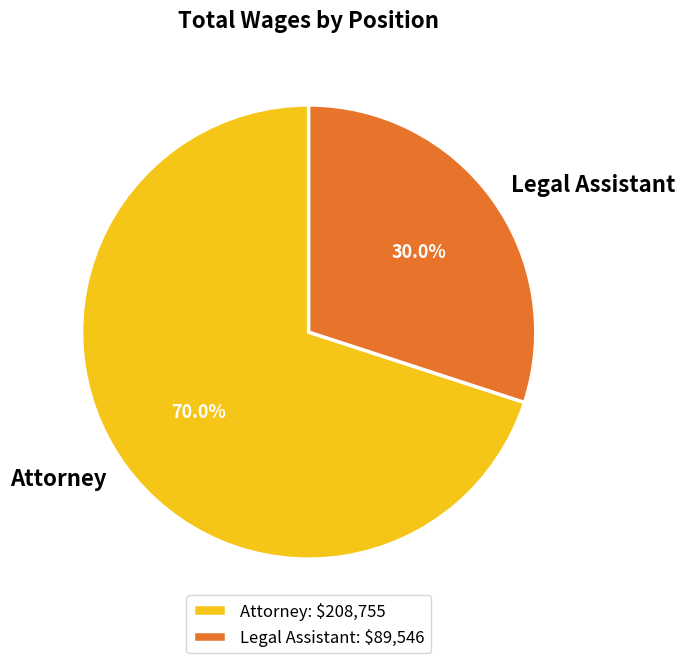

How many segments does this pie chart have?

2